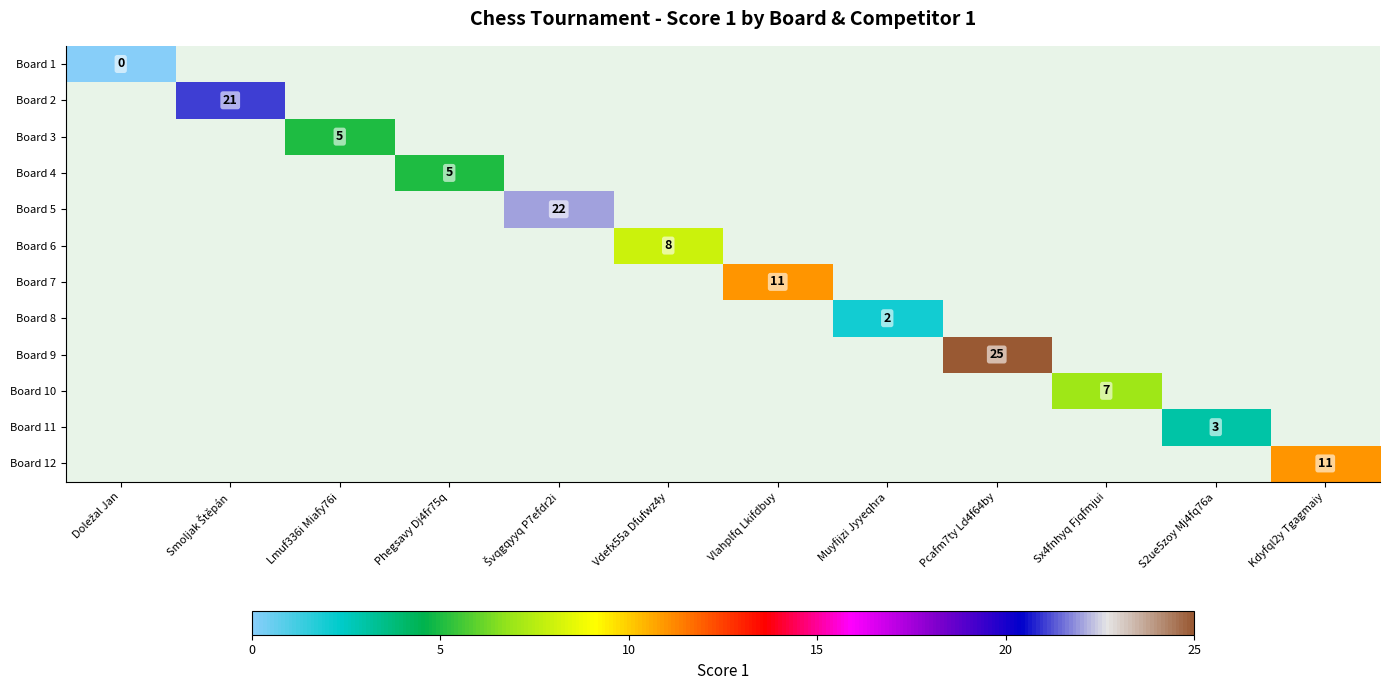

Is the value of Board 7 at Vlahplfq Lkifdbuy greater than the value of Board 9 at Vlahplfq Lkifdbuy?

No